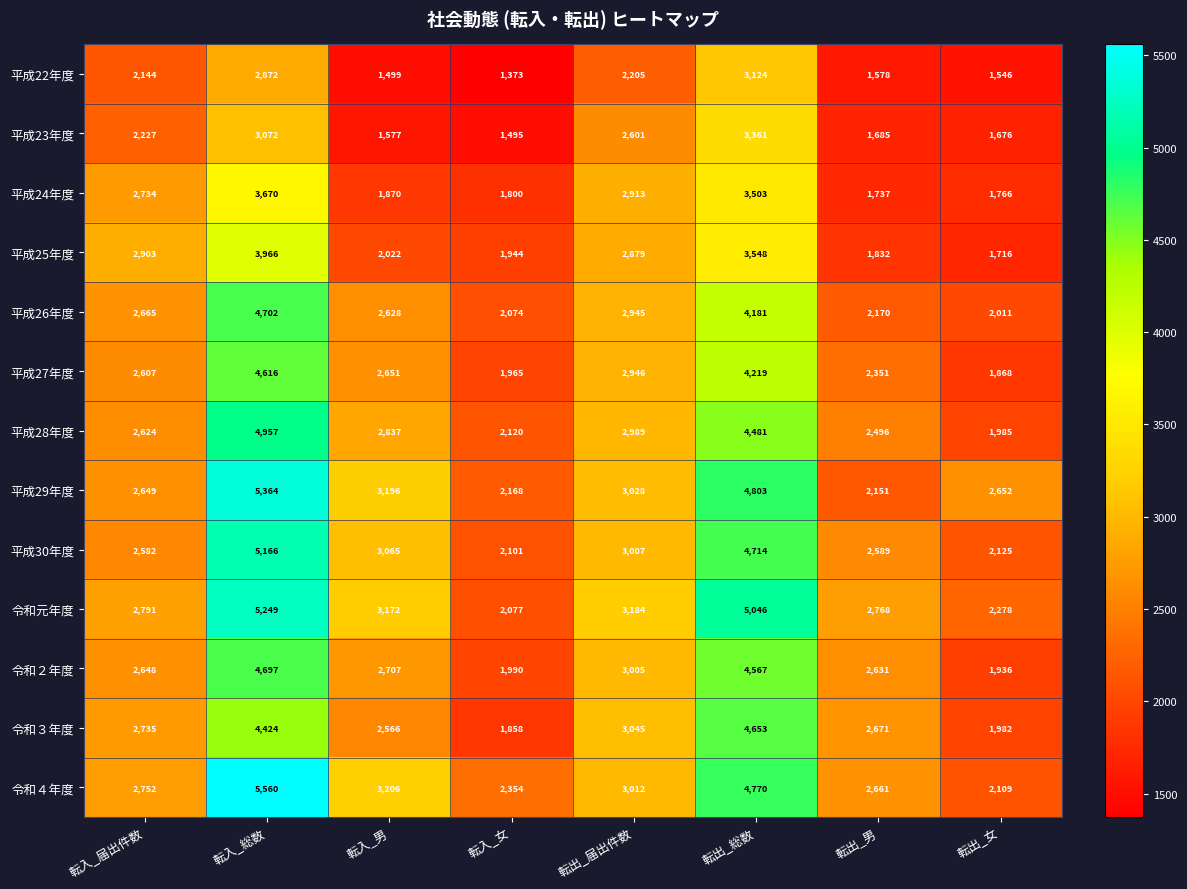

What is the difference between the highest and lowest values at 転出_女?

1106